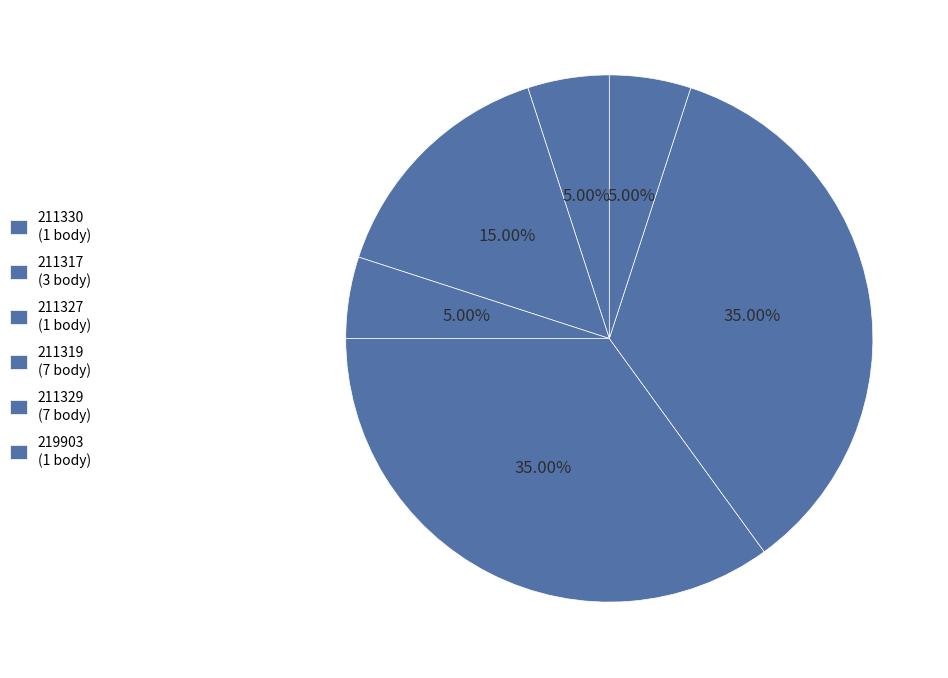

What is the change in value from 211330 to 211317?

+2